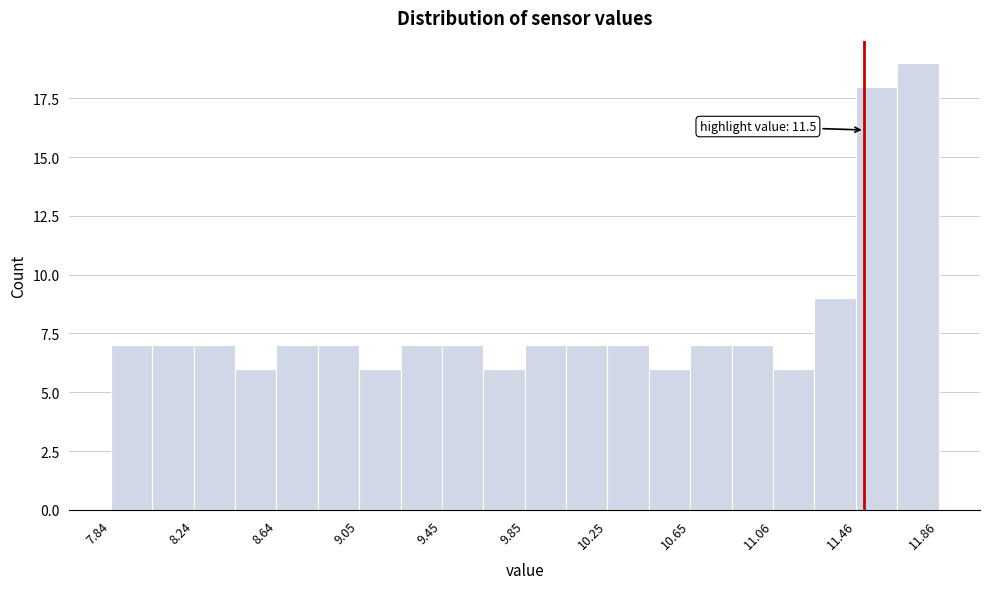

Over which range of the x-axis is the bar tallest?

11.65 to 11.85